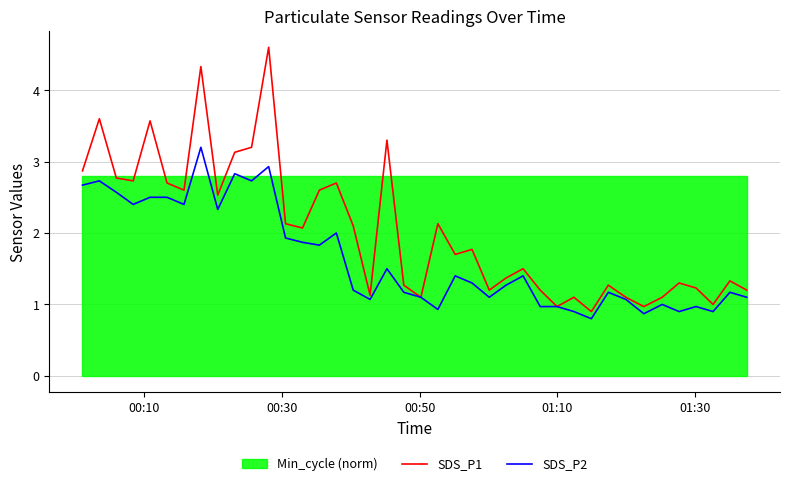

True or false: SDS_P2 and SDS_P1 intersect in this chart.

False